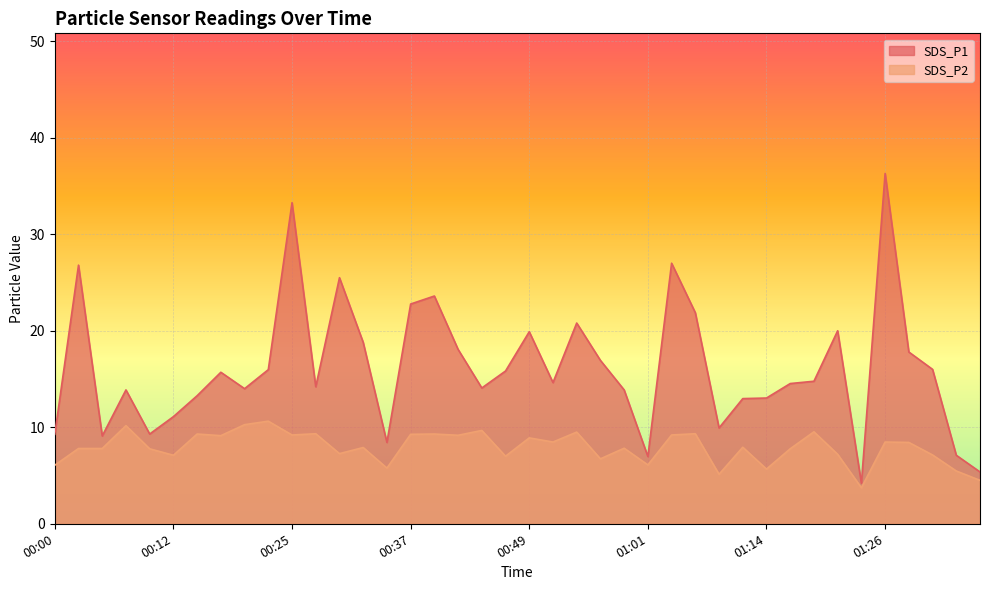

True or false: SDS_P2 and SDS_P1 intersect in this chart.

False